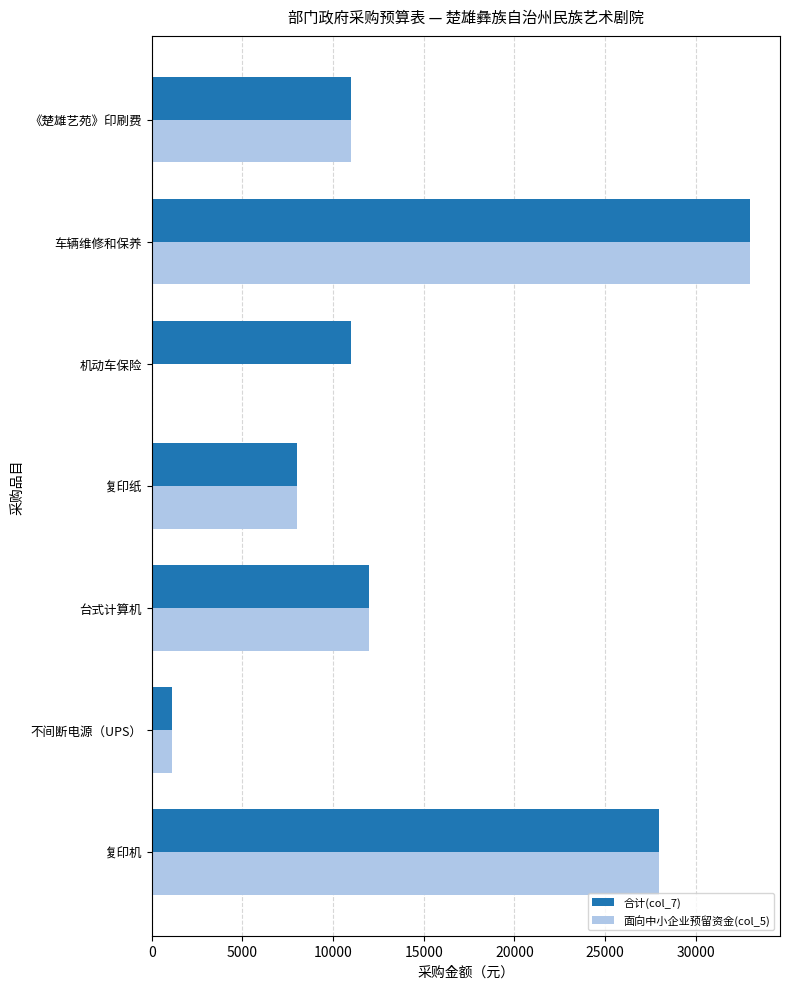

Which series changed the most between 车辆维修和保养 and 机动车保险?

面向中小企业预留资金(col_5)